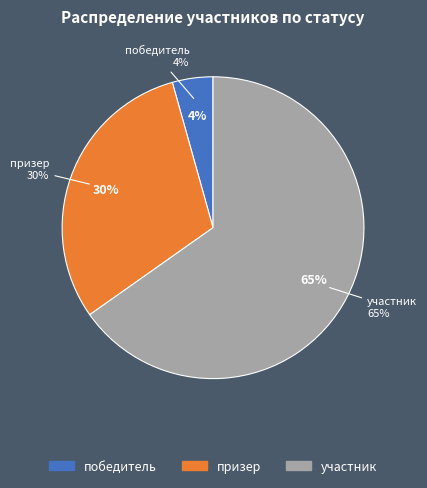

Combined, what portion of the pie is участник and призер?

95.7%